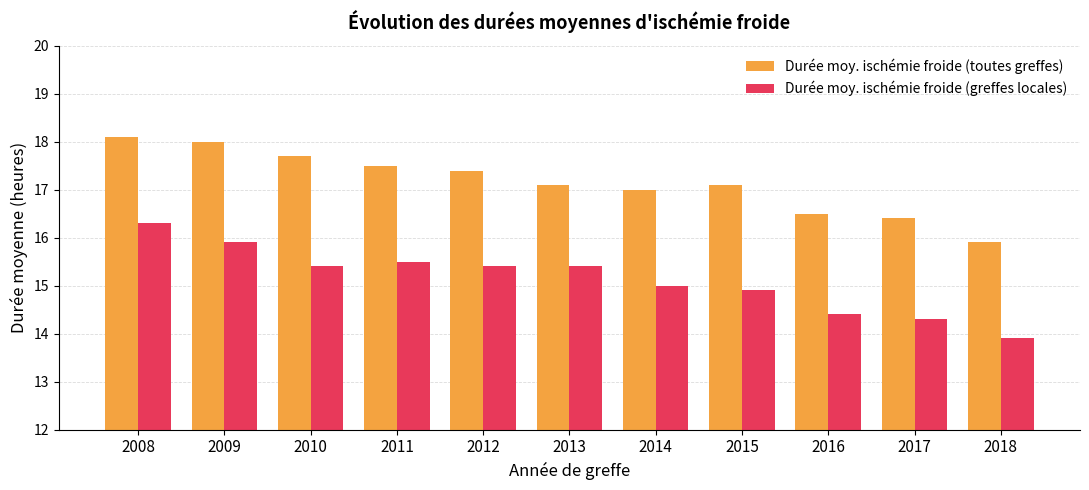

How many bars are there in total?

22